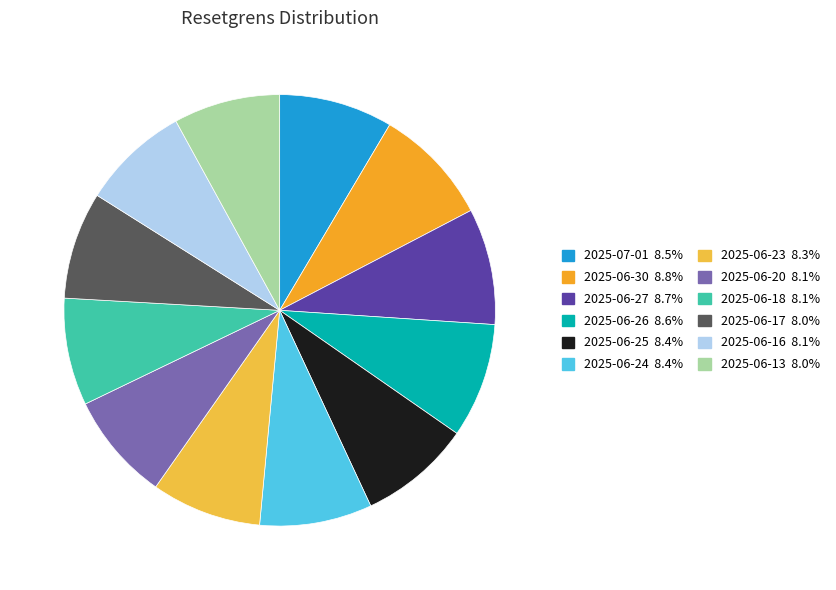

Which category has the biggest portion of the pie?

2025-06-30